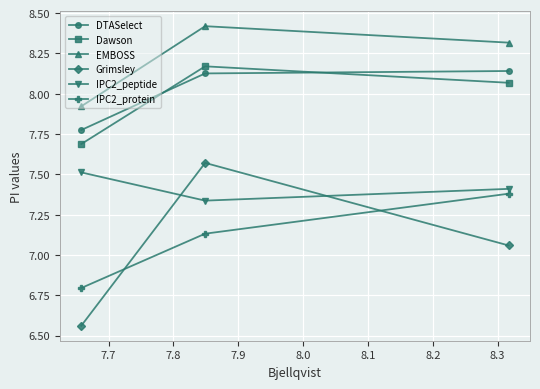

What is the sum of all IPC2_protein values?

21.3